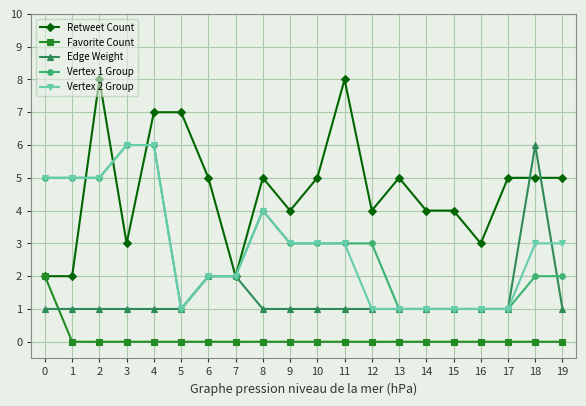

Is the value of Edge Weight at 2 greater than the value of Vertex 2 Group at 11?

No